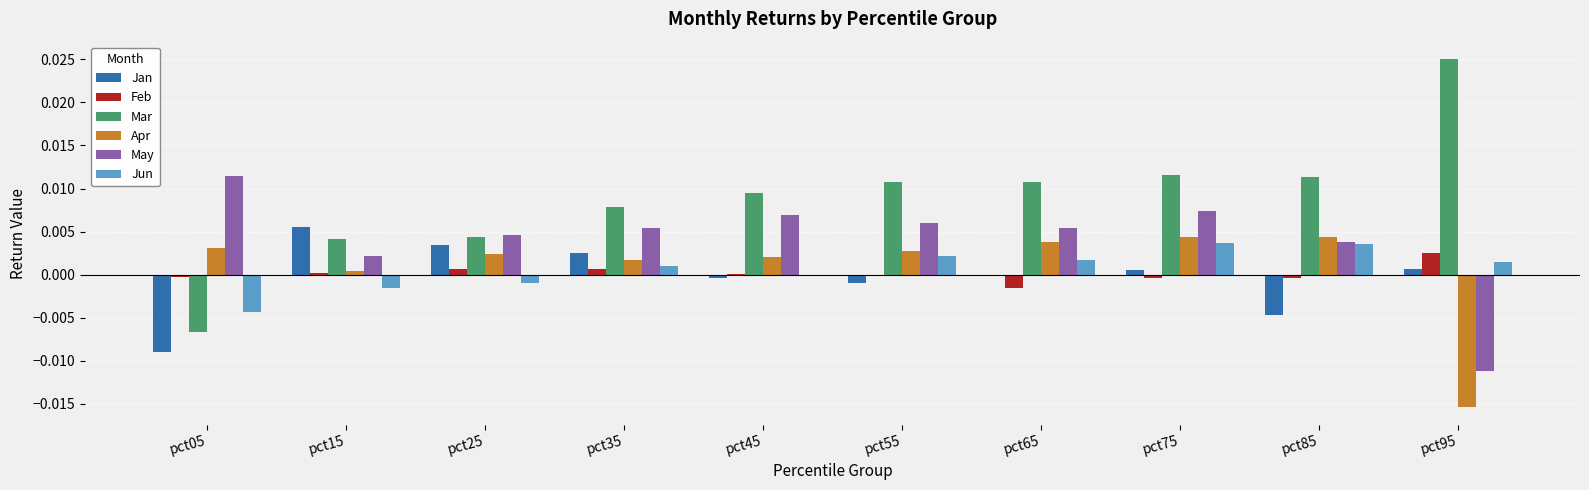

Between pct05 and pct15, which series saw the biggest shift?

Jan